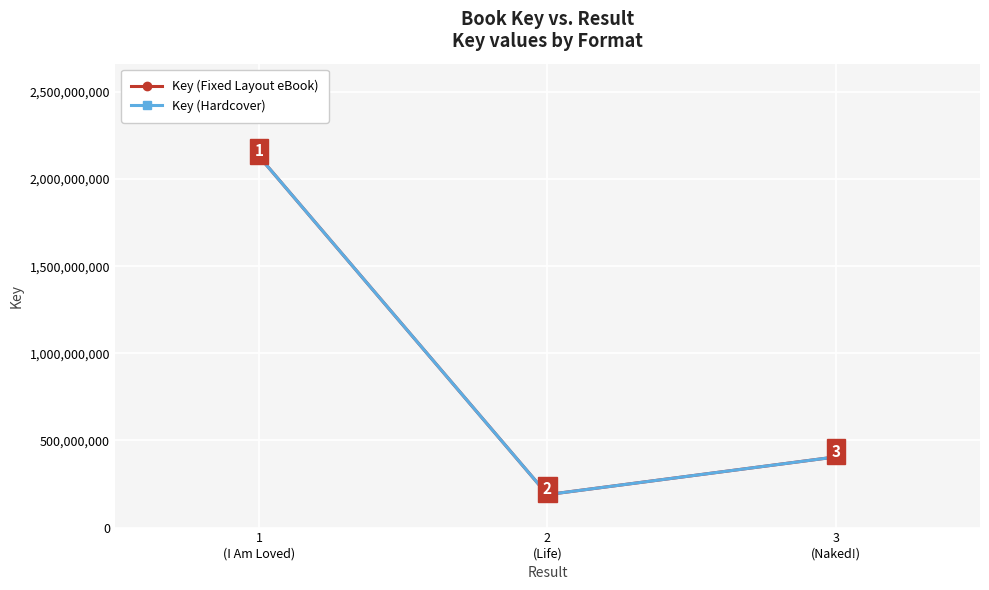

Read the Key (Fixed Layout eBook) value at 3
(Naked!), to the nearest 100.

405486100